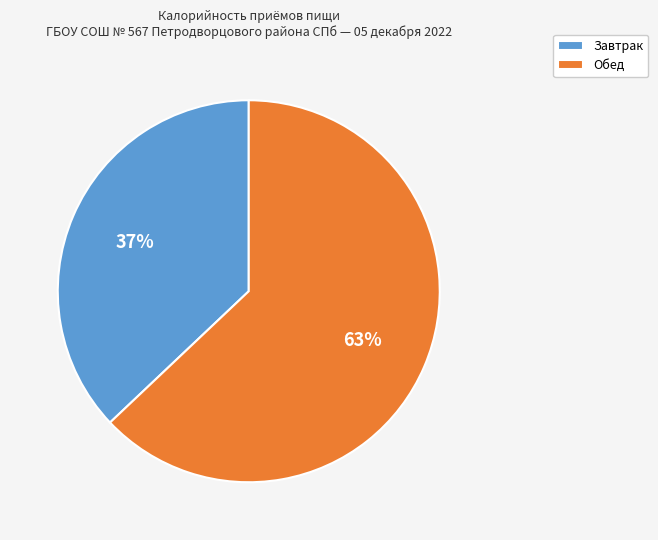

Which slice represents more than half of the pie?

Обед